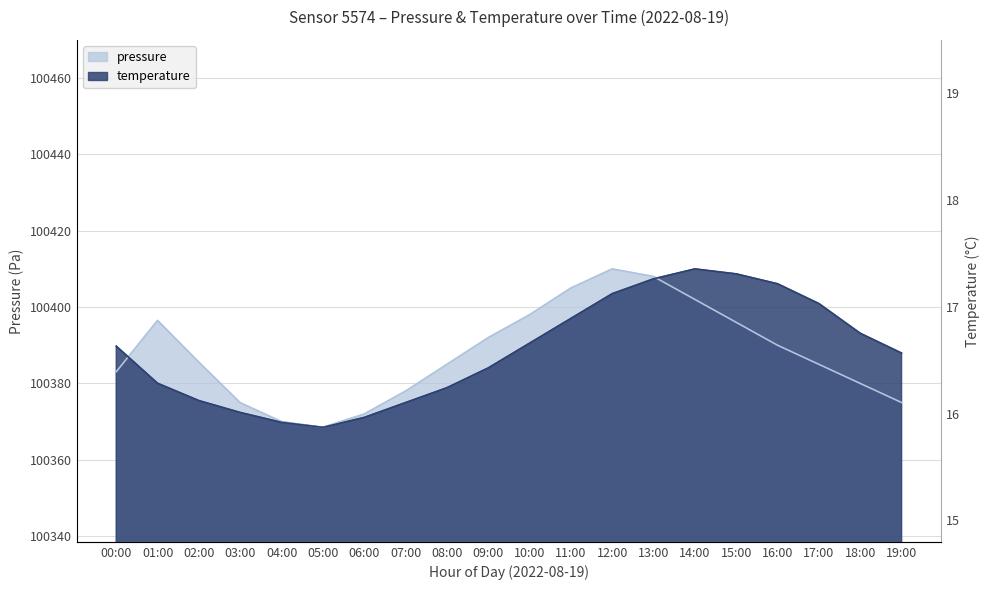

At which label does pressure first exceed 100385?

01:00